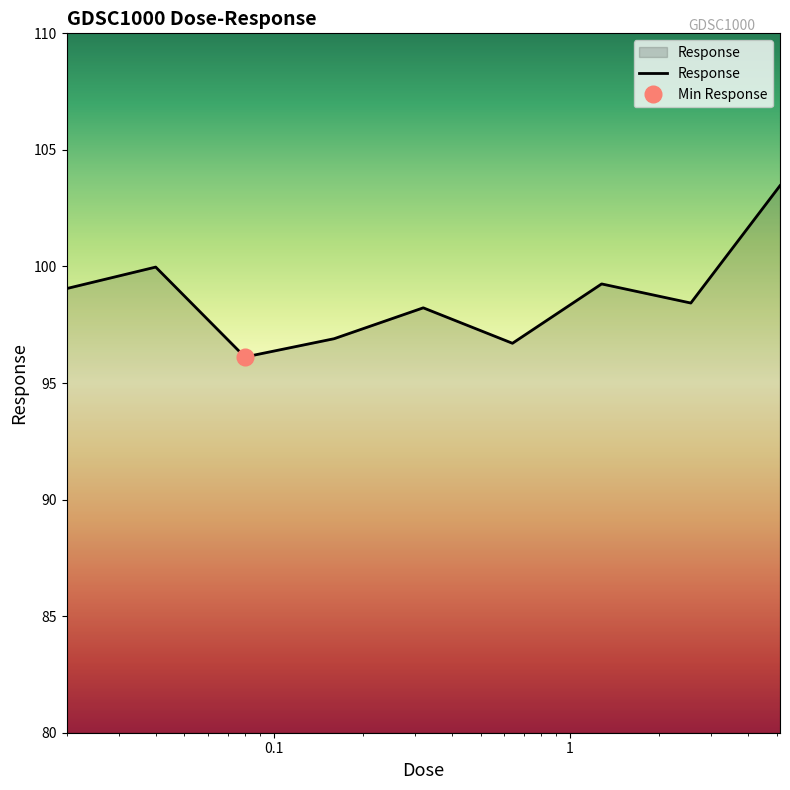

What is the change in value from 0.02 to 0.04?

+0.9